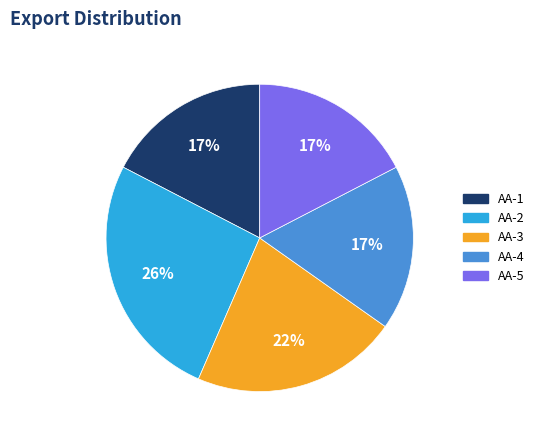

To the nearest percent, what is the combined percentage of AA-3 and AA-4?

39%